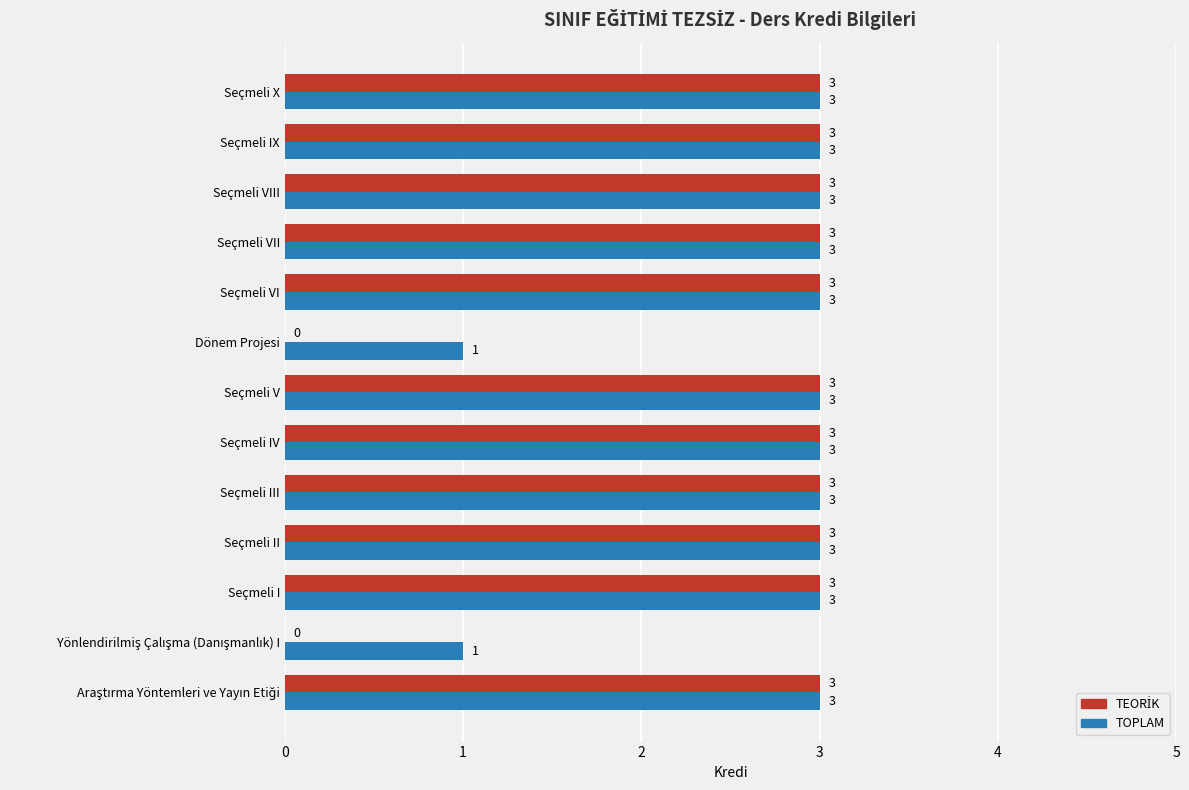

The TOPLAM series shows 5 at Seçmeli I. True or false?

False